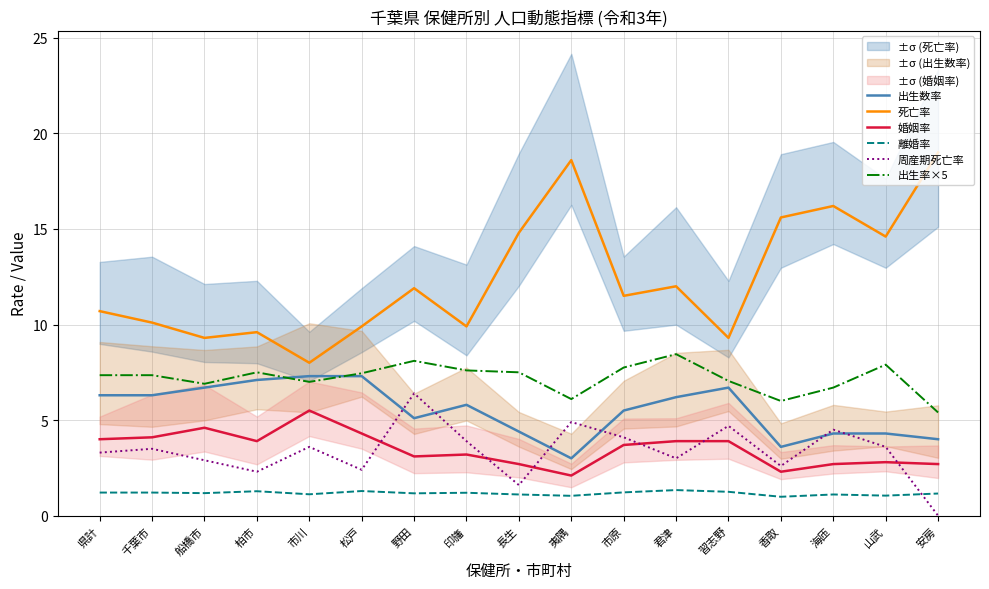

True or false: 死亡率 and 出生数率 cross at least once.

False